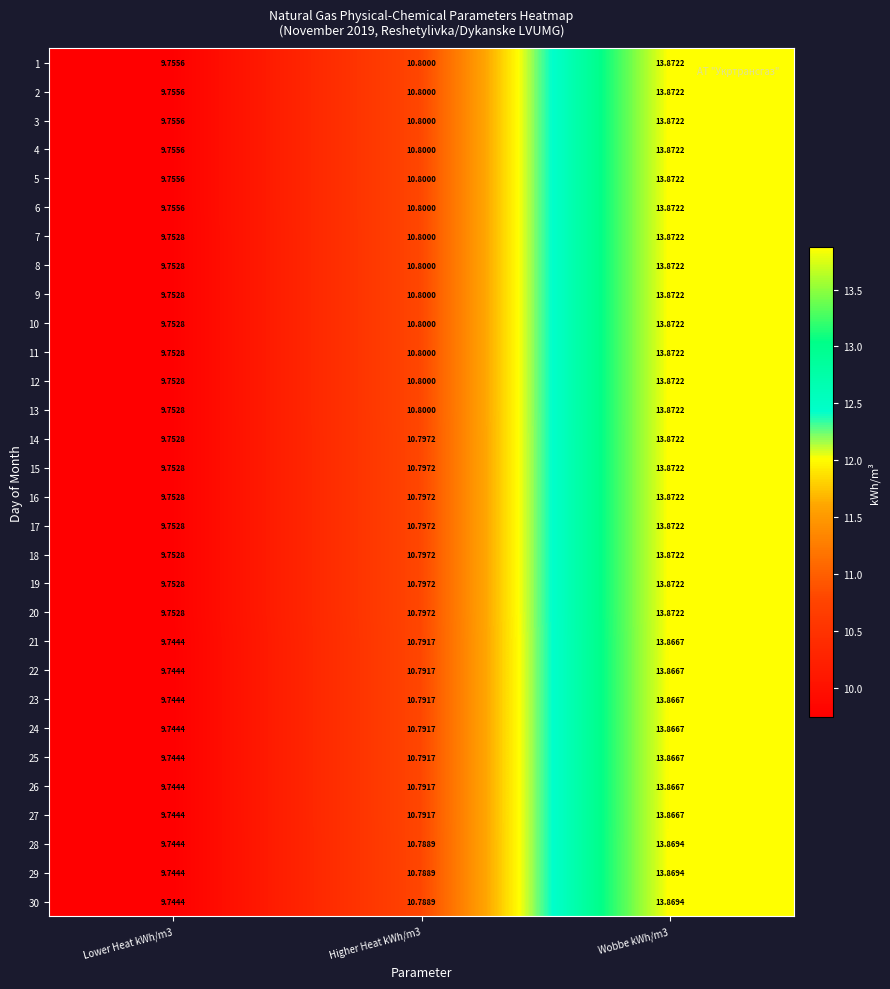

Is the value of 22 at Wobbe kWh/m3 greater than the value of 18 at Lower Heat kWh/m3?

Yes